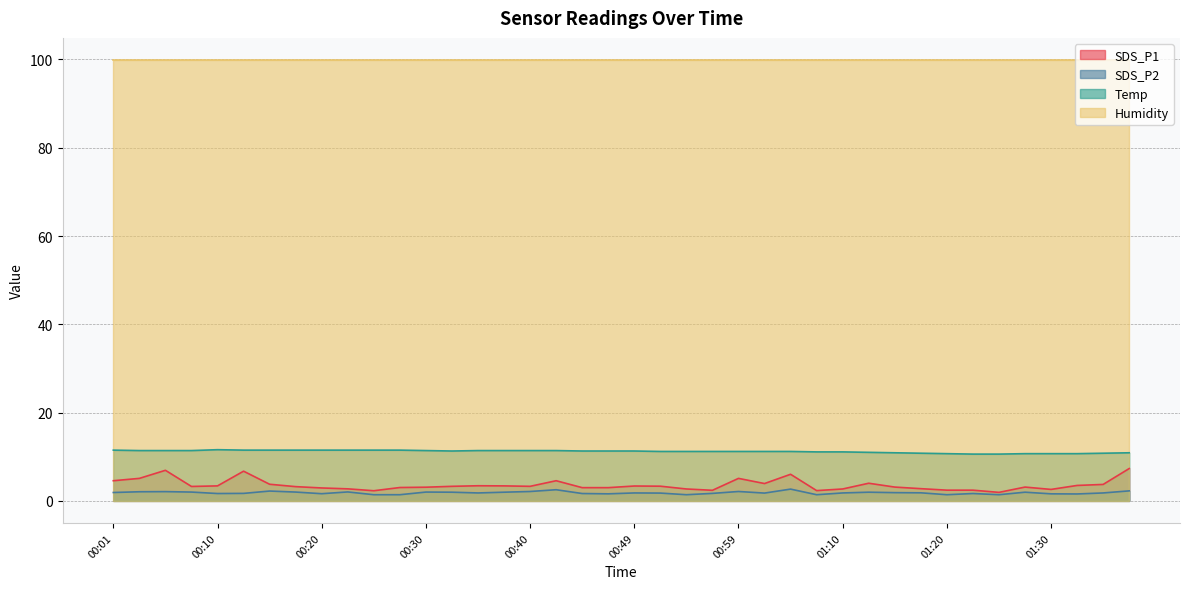

What is the label of the 3rd point from the right?

01:33